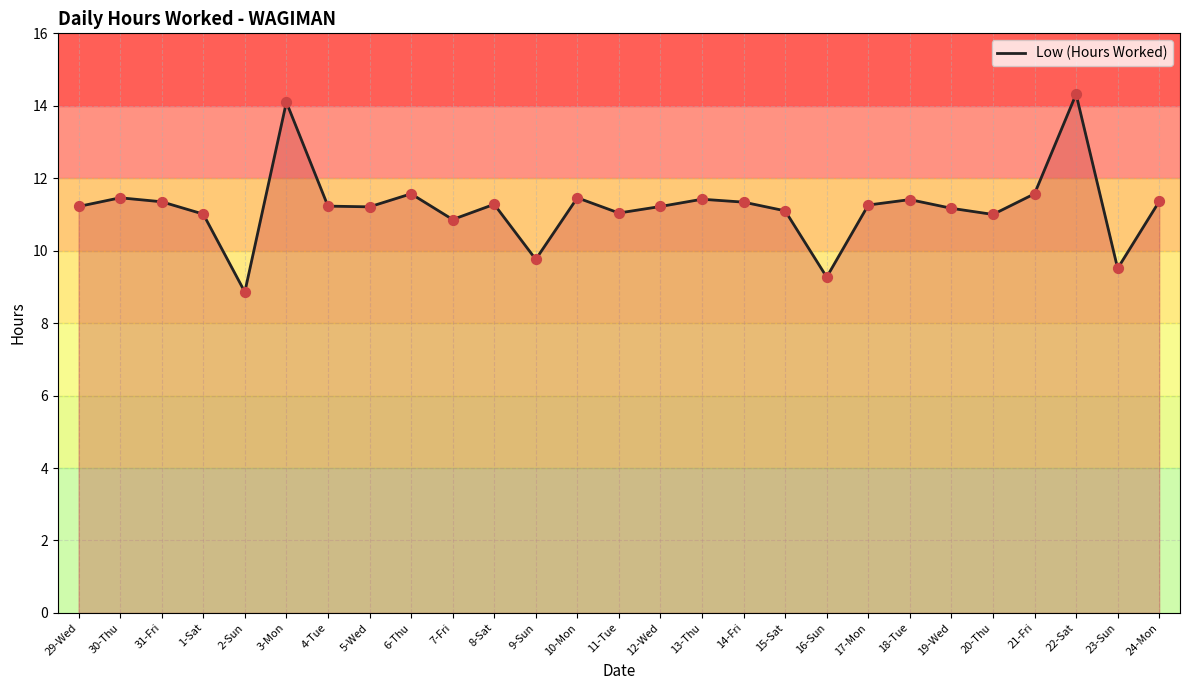

Which has a higher value, 19-Wed or 9-Sun?

19-Wed